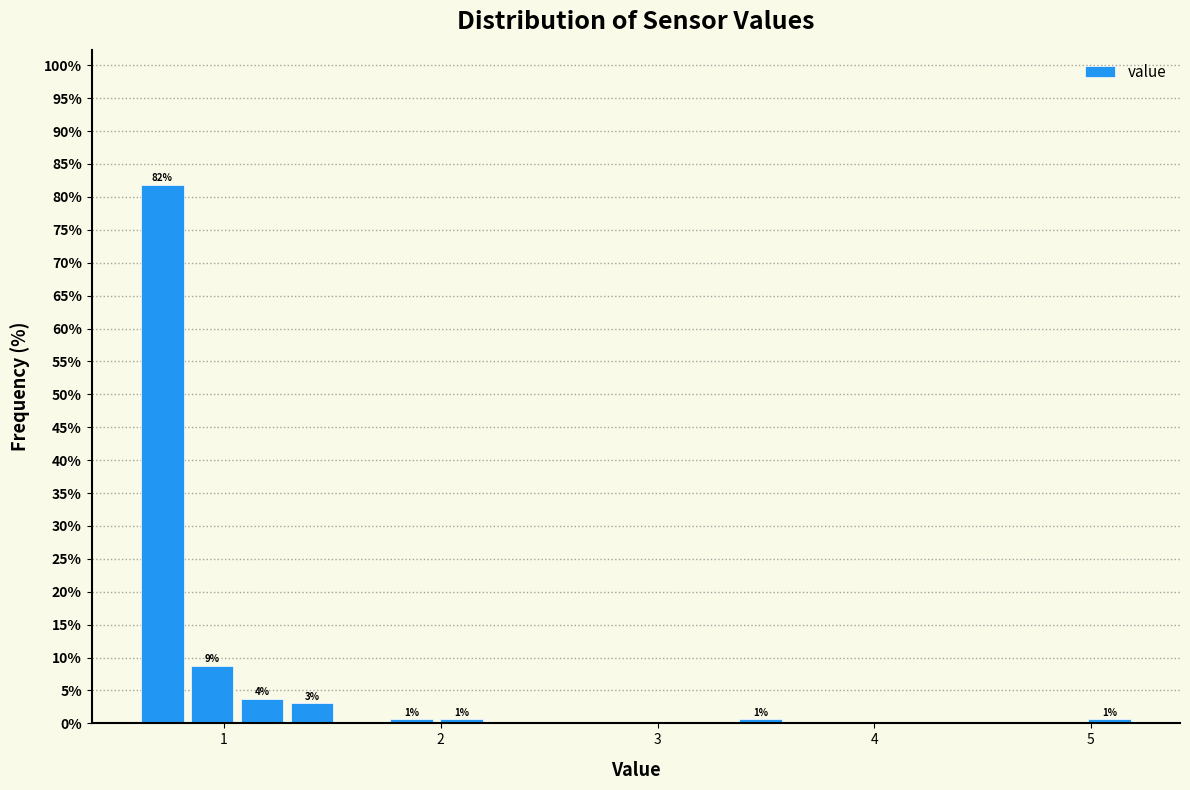

Around what value on the x-axis is the tallest bar? Give the approximate position of its centre, as read against the axis.

0.7